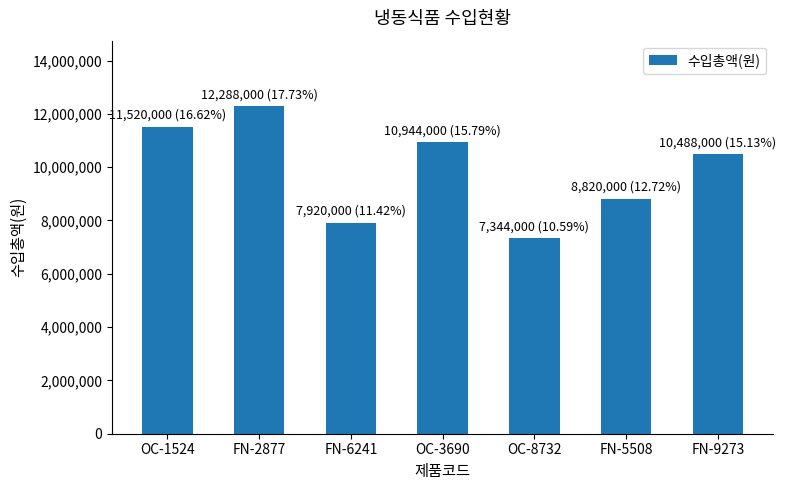

What is the value of the 2nd bar from the left?

12288000